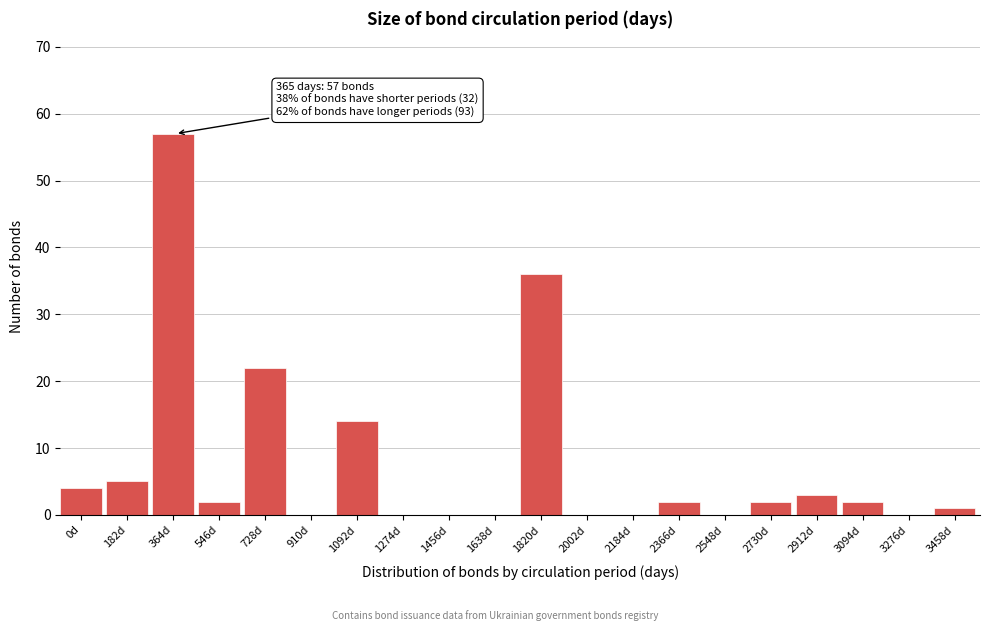

Reading left to right, transcribe all the data shown in this chart.

0d=4	182d=5	364d=57	546d=2	728d=22	910d=0	1092d=14	1274d=0	1456d=0	1638d=0	1820d=36	2002d=0	2184d=0	2366d=2	2548d=0	2730d=2	2912d=3	3094d=2	3276d=0	3458d=1